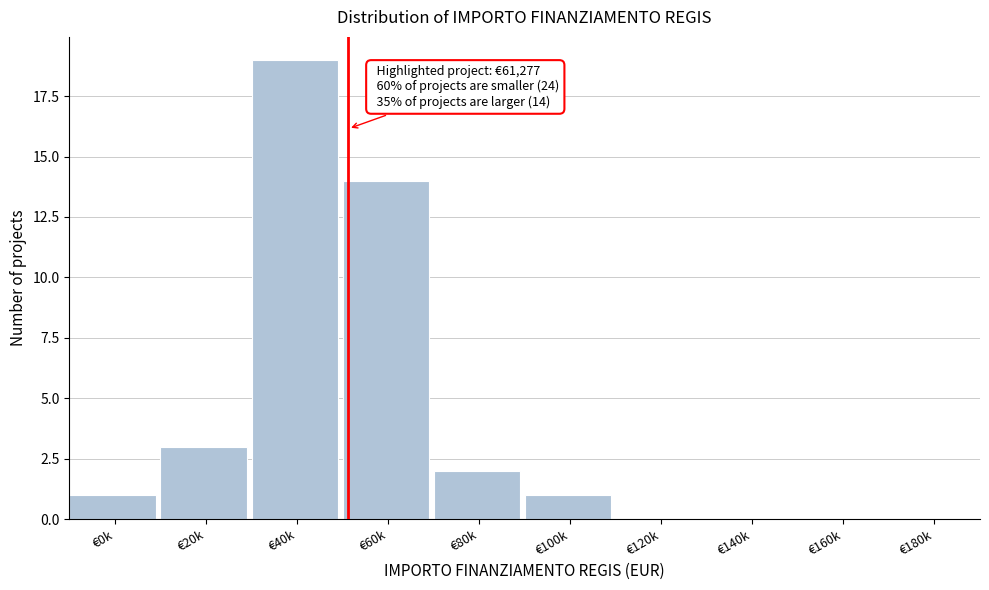

Reading right to left, extract all data points from this chart.

€180k=0	€160k=0	€140k=0	€120k=0	€100k=1	€80k=2	€60k=14	€40k=19	€20k=3	€0k=1